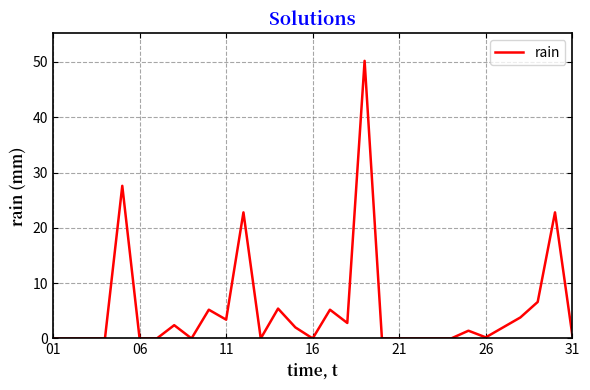

What is the maximum value shown in the chart?

50.2